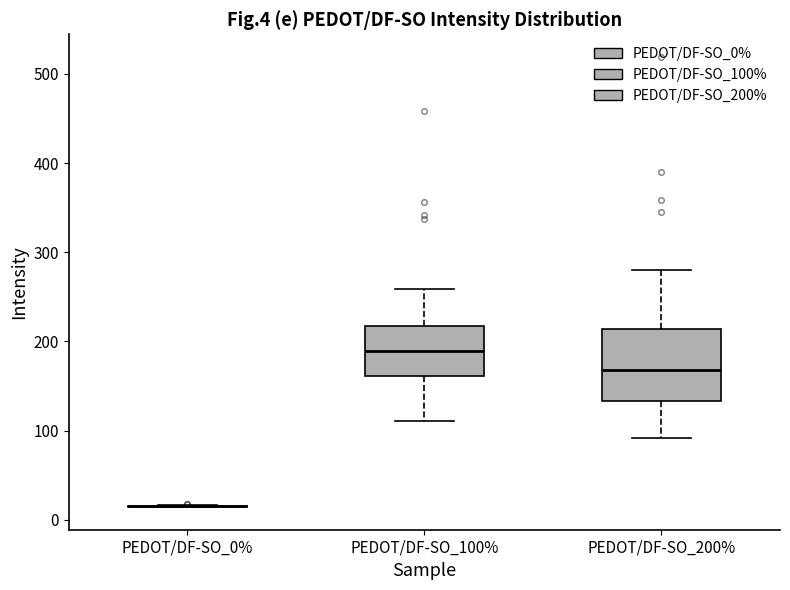

Where is the upper edge of the box for PEDOT/DF-SO_200% on the y-axis? The values are not printed on the chart, so give them approximately, as read against the axis.

210